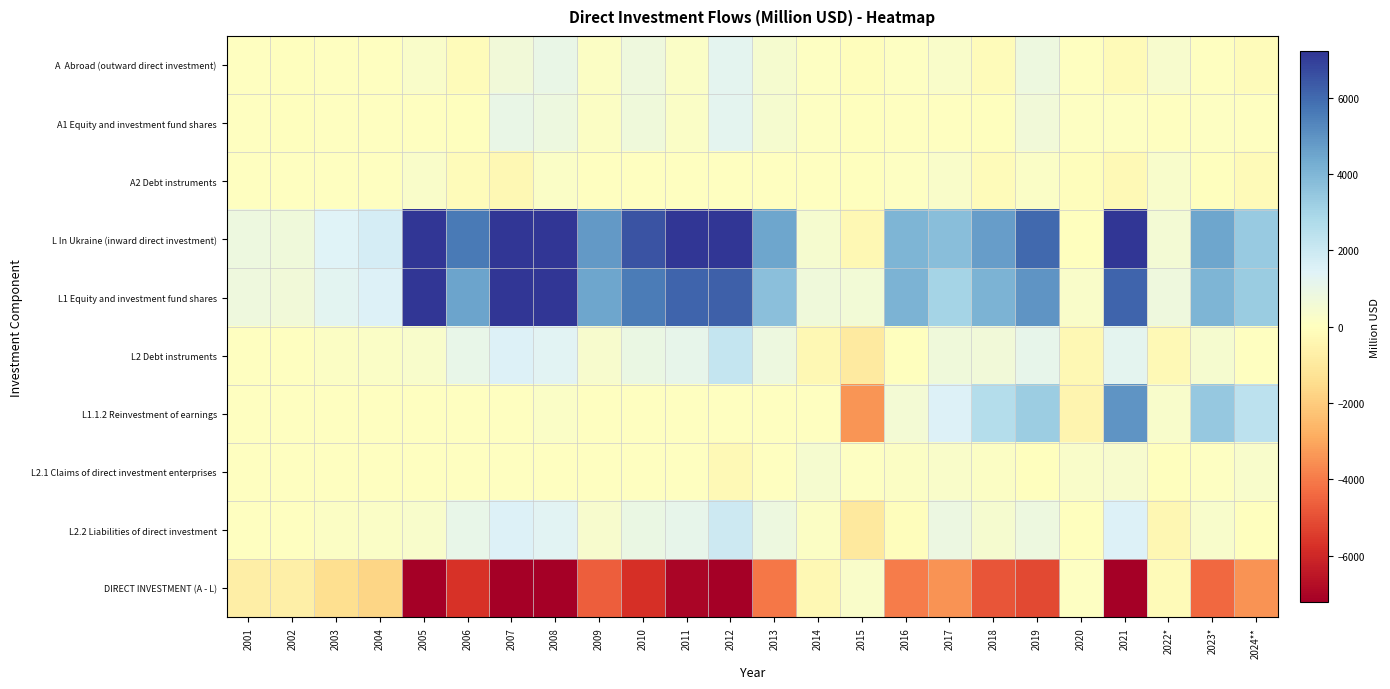

Count the number of data series in this chart.

10